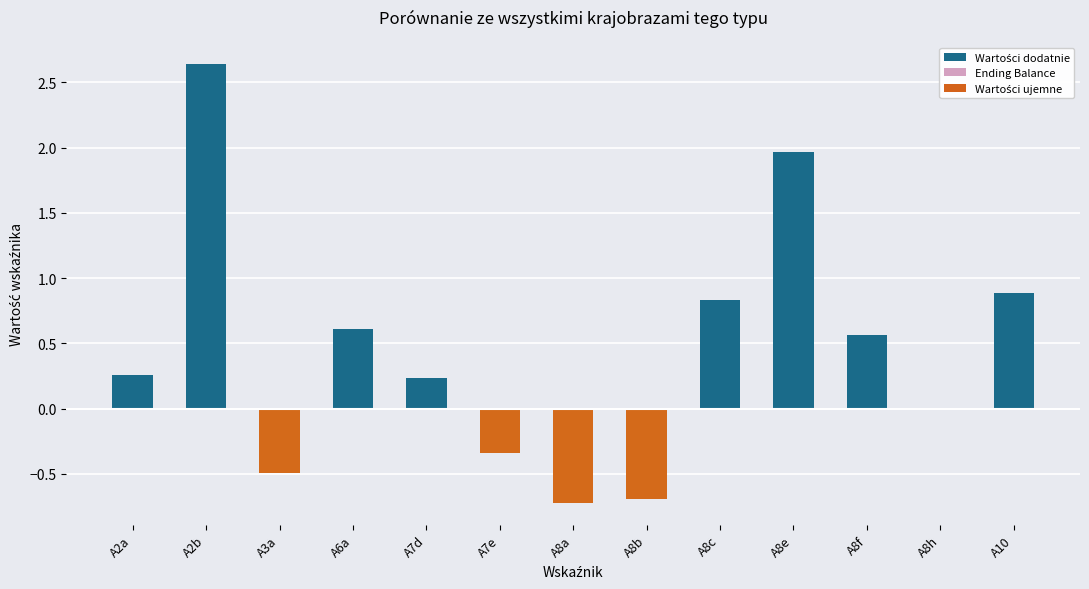

The chart shows a value of -0.2 at A8b. True or false?

False